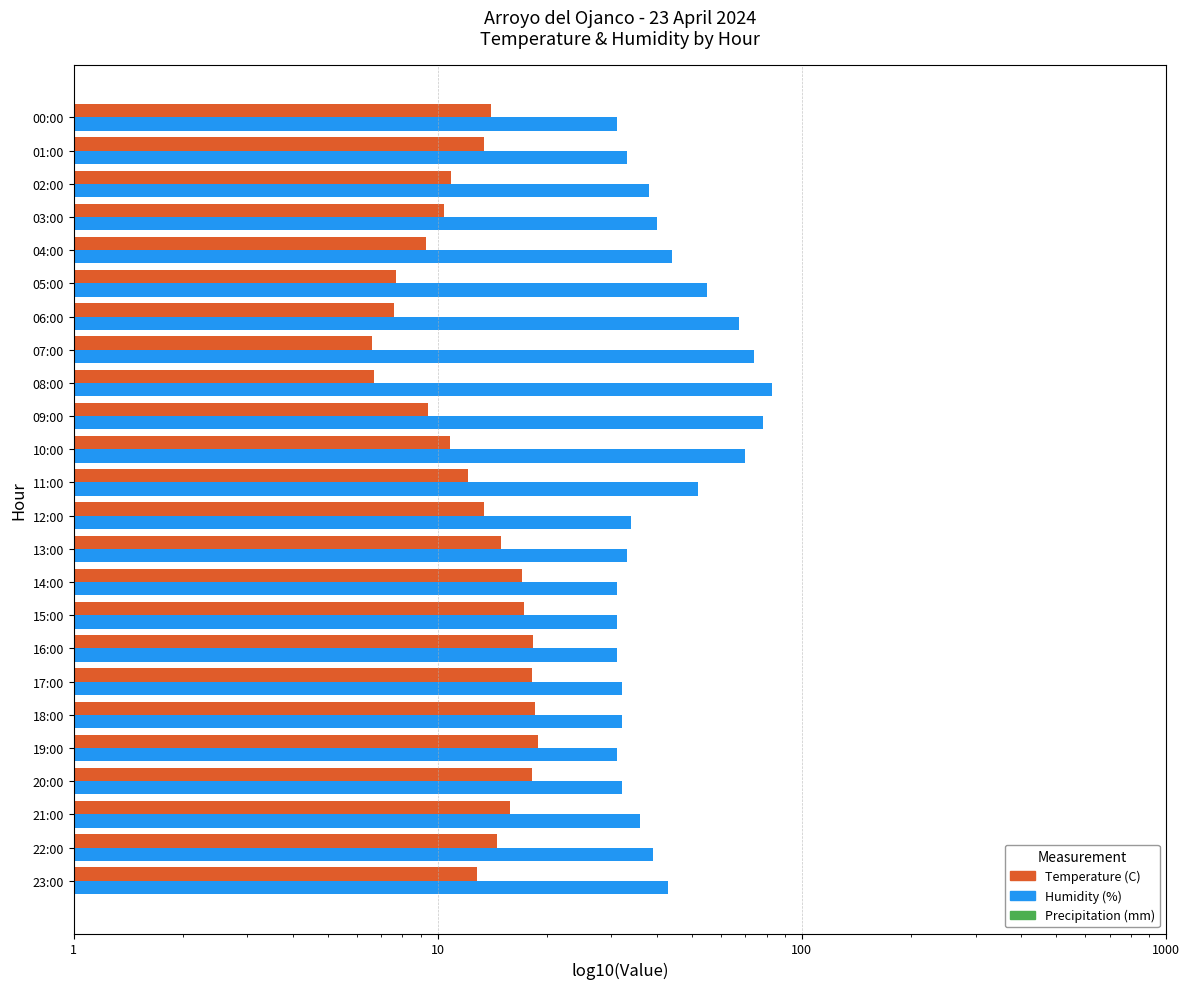

What is the sum of the Temperature (C) values at 10:00 and 21:00?

26.6